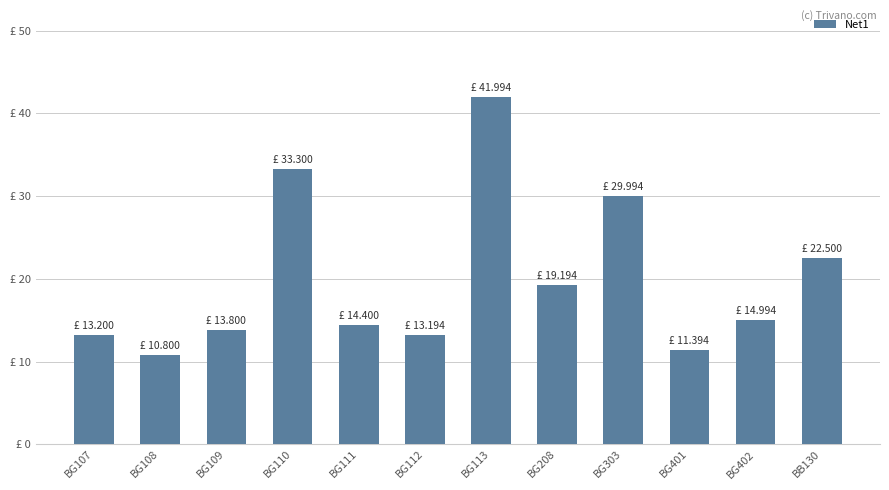

Are the bars horizontal?

No